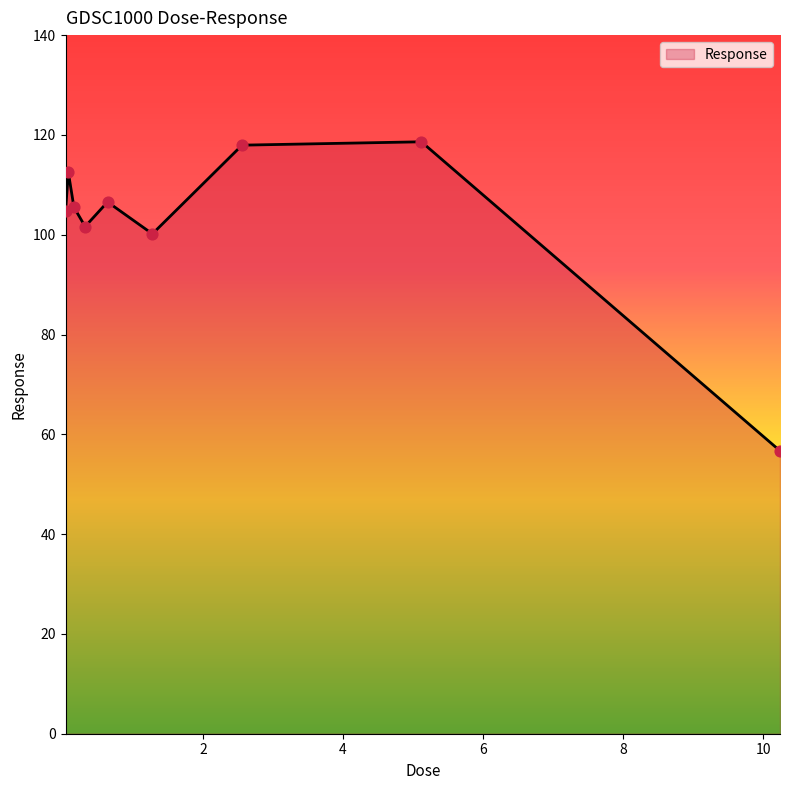

What is the difference between the maximum and minimum values?

61.9